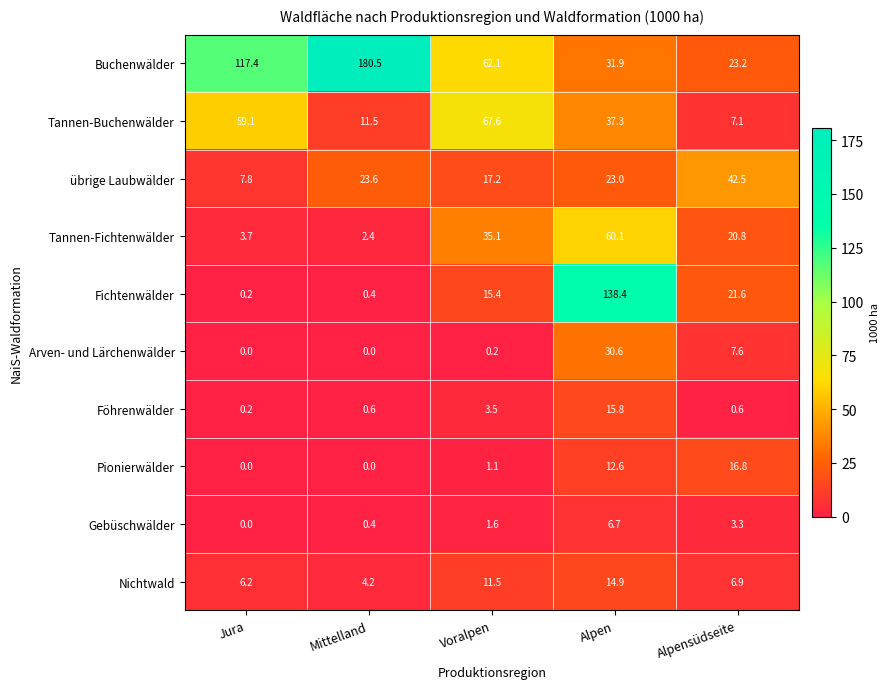

At Voralpen, list the series in order from smallest to largest.

Arven- und Lärchenwälder, Pionierwälder, Gebüschwälder, Föhrenwälder, Nichtwald, Fichtenwälder, übrige Laubwälder, Tannen-Fichtenwälder, Buchenwälder, Tannen-Buchenwälder